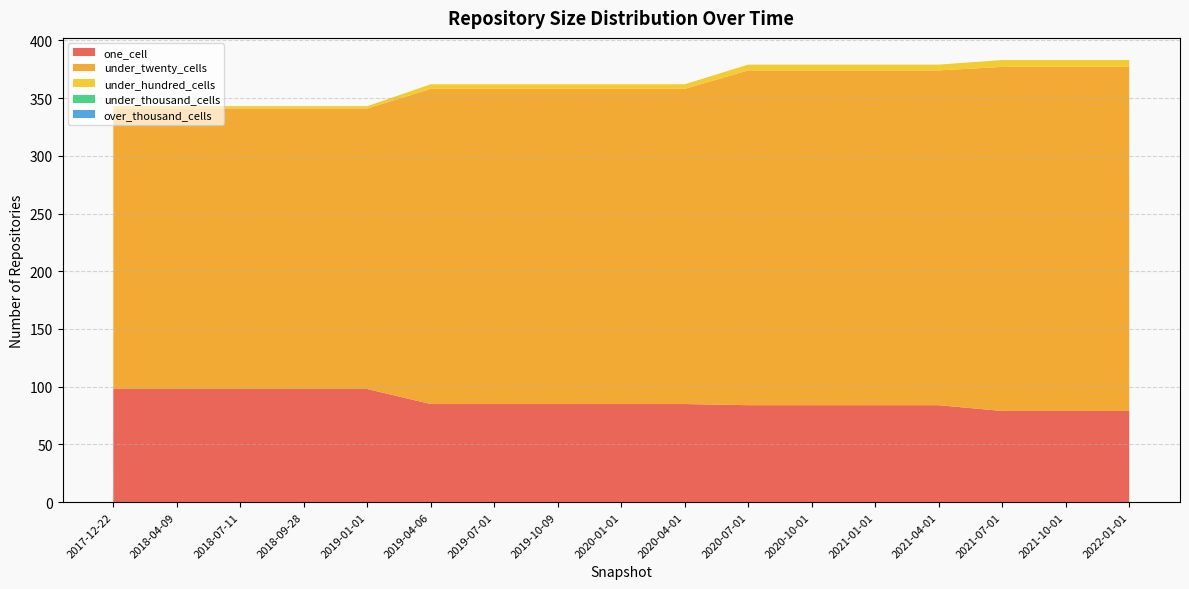

Reading left to right, list all the values displayed in this chart.

one_cell: 98	98	98	98	98	85	85	85	85	85	84	84	84	84	79	79	79
under_twenty_cells: 243	243	243	243	243	273	273	273	273	273	290	290	290	290	298	298	298
under_hundred_cells: 2	2	2	2	2	4	4	4	4	4	5	5	5	5	6	6	6
under_thousand_cells: 0	0	0	0	0	0	0	0	0	0	0	0	0	0	0	0	0
over_thousand_cells: 0	0	0	0	0	0	0	0	0	0	0	0	0	0	0	0	0